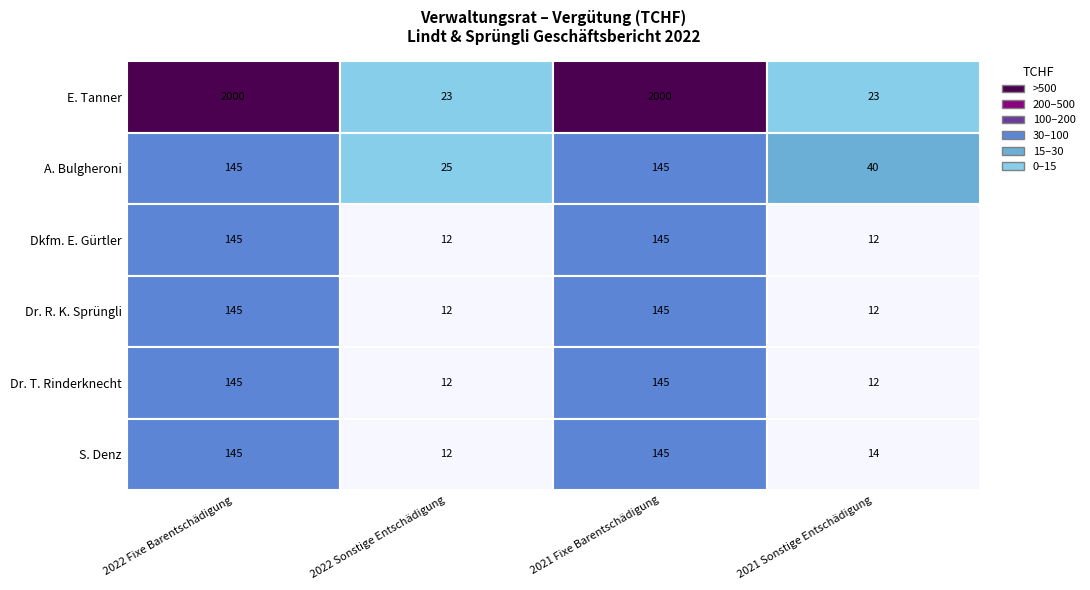

The S. Denz series shows 205 at E. Tanner. True or false?

False